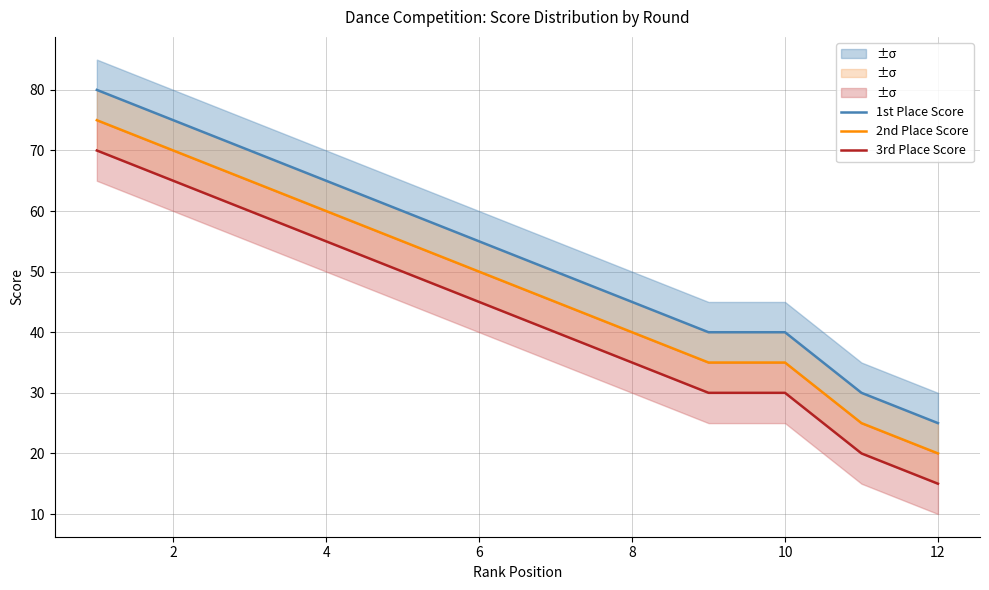

What are all the series names shown in the legend?

1st Place Score, 2nd Place Score, 3rd Place Score